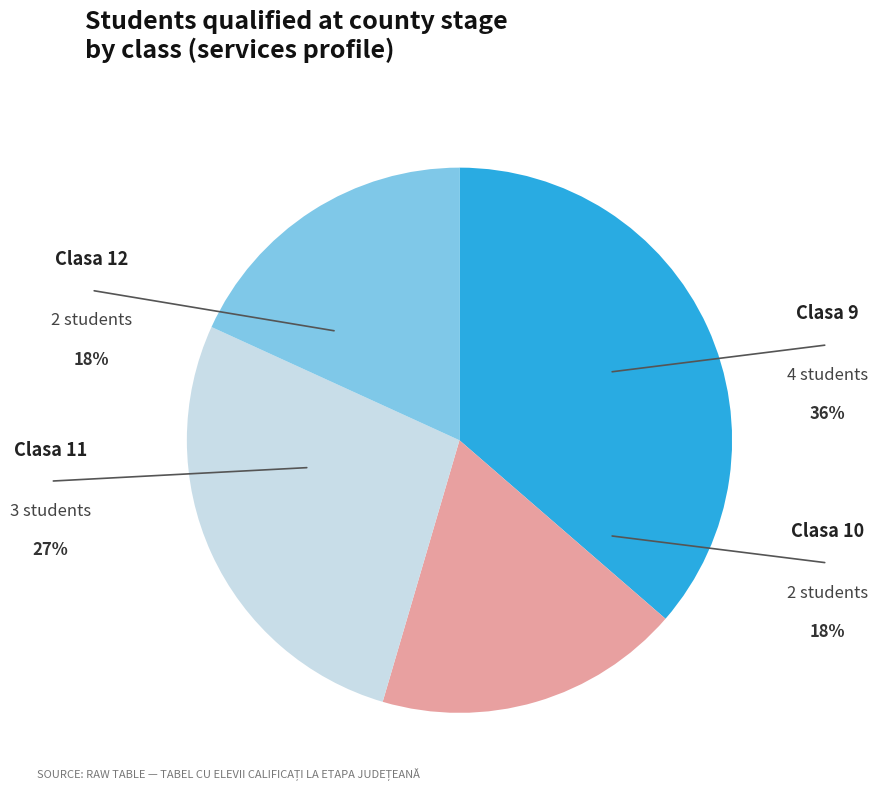

Is there any slice that represents more than half of the pie?

No